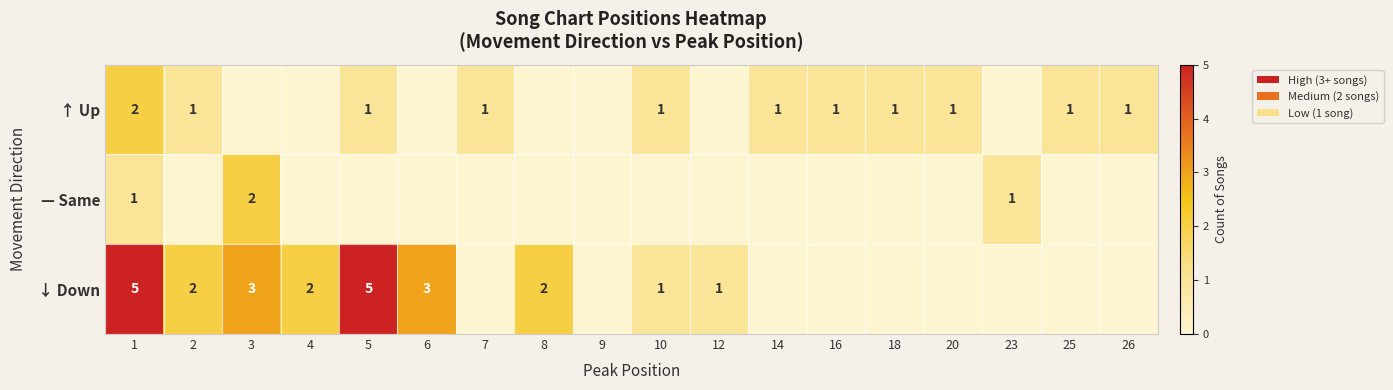

The value of ↓ Down at 2 is 2. True or false?

True